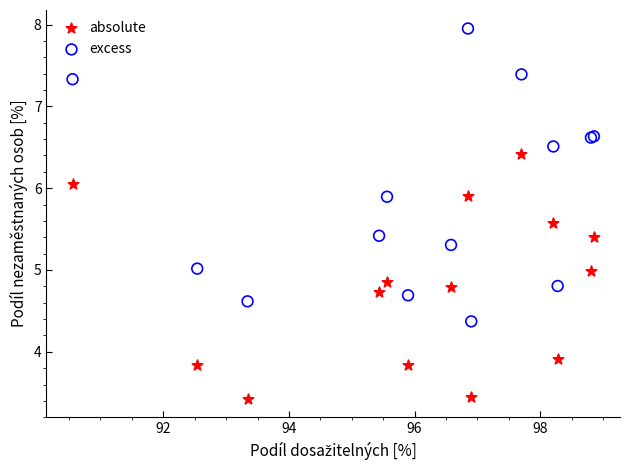

In the absolute series, what Y value is closest to 4?

3.9